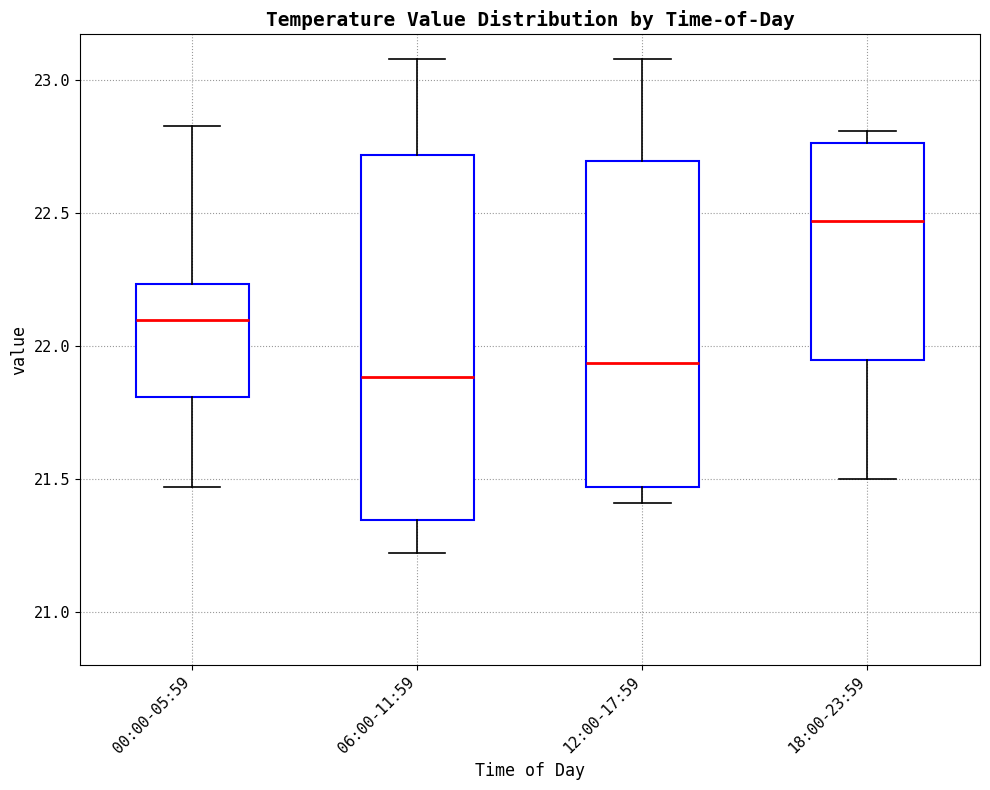

Which box's median line is the lowest?

06:00-11:59